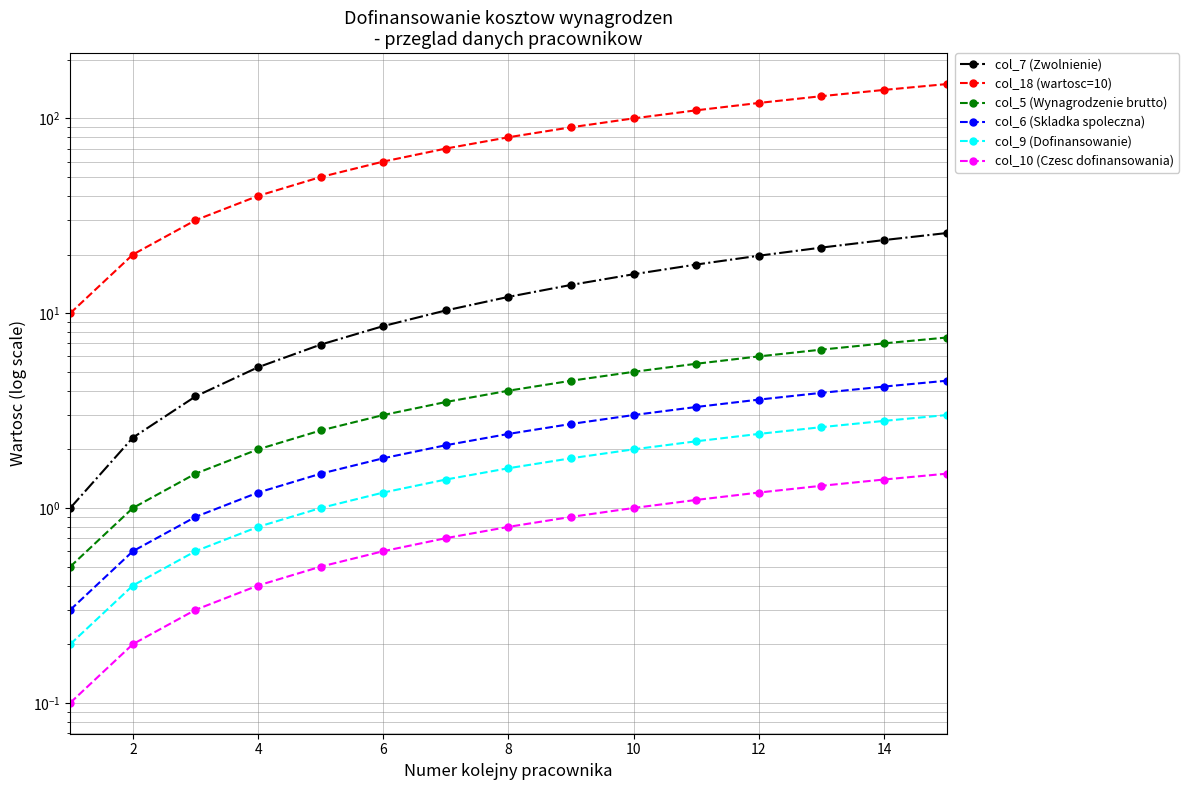

Rank the series at 2 from lowest to highest value.

col_10 (Czesc dofinansowania), col_9 (Dofinansowanie), col_6 (Skladka spoleczna), col_5 (Wynagrodzenie brutto), col_7 (Zwolnienie), col_18 (wartosc=10)